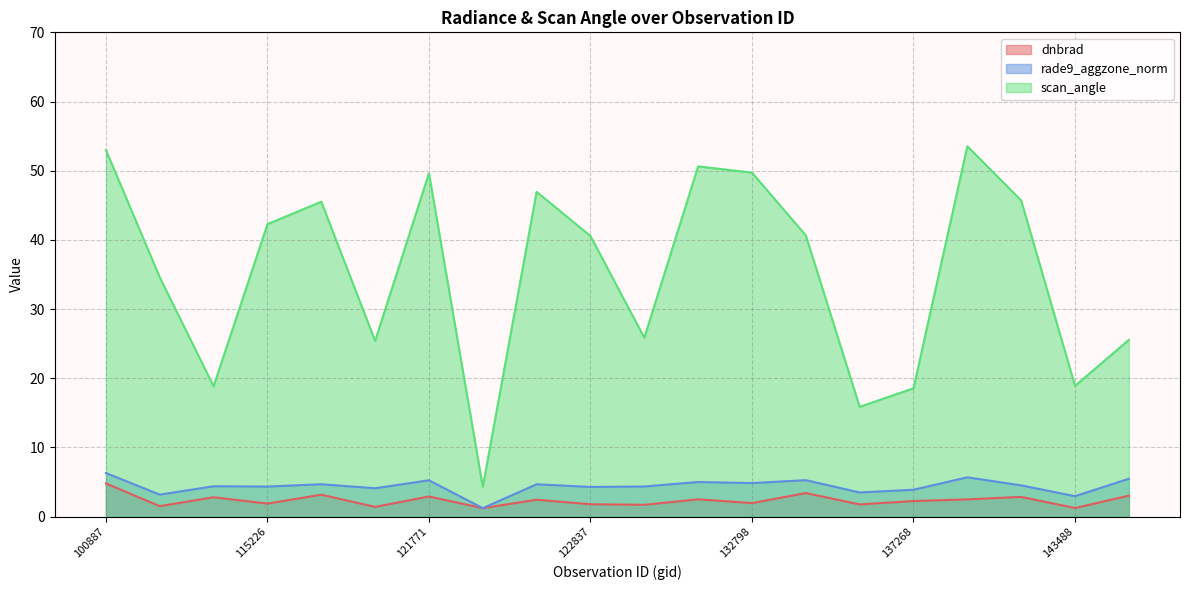

How many data points in rade9_aggzone_norm are less than 4?

5